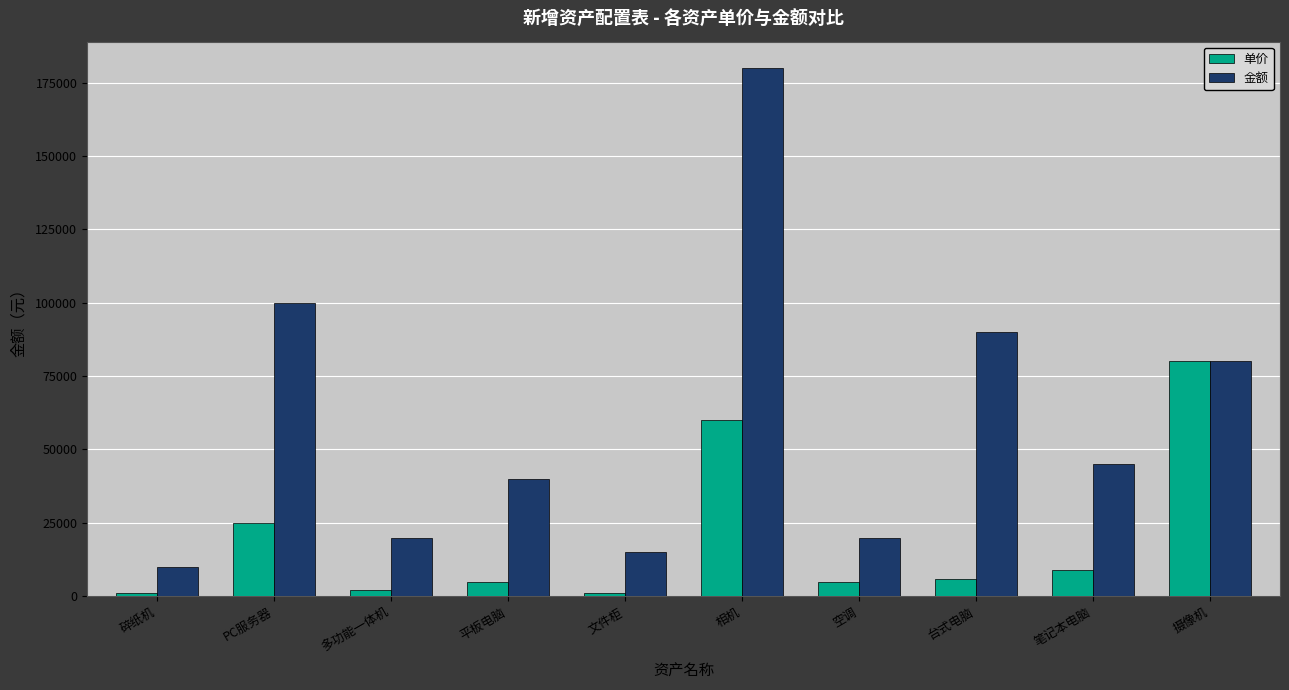

At 相机, list the series in order from largest to smallest.

金额, 单价